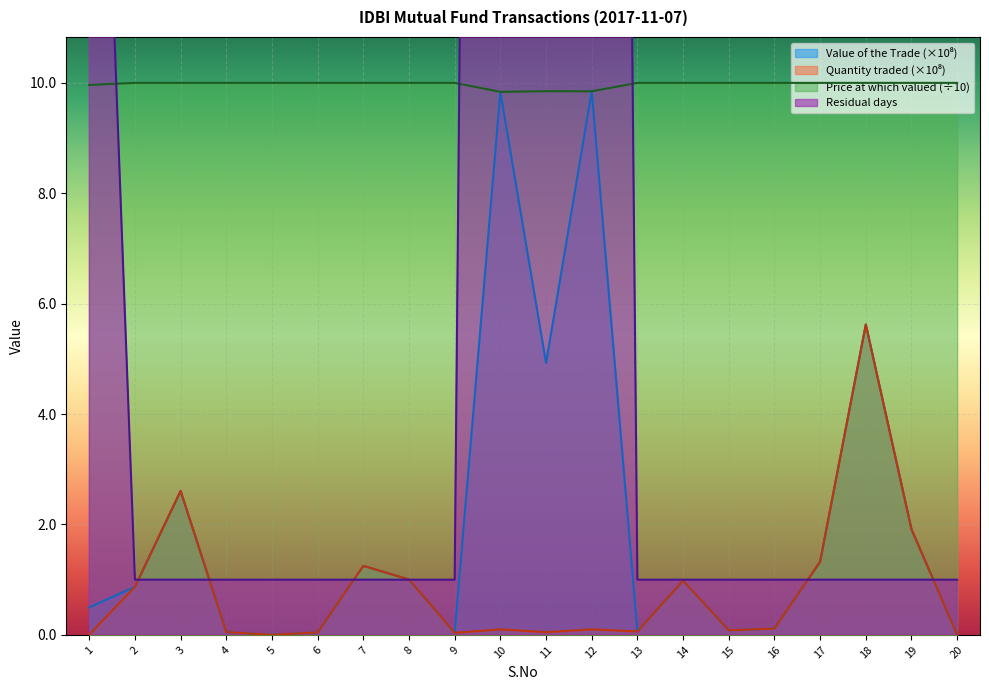

Which series ends up on top after the final intersection of Quantity traded and Residual days?

Residual days